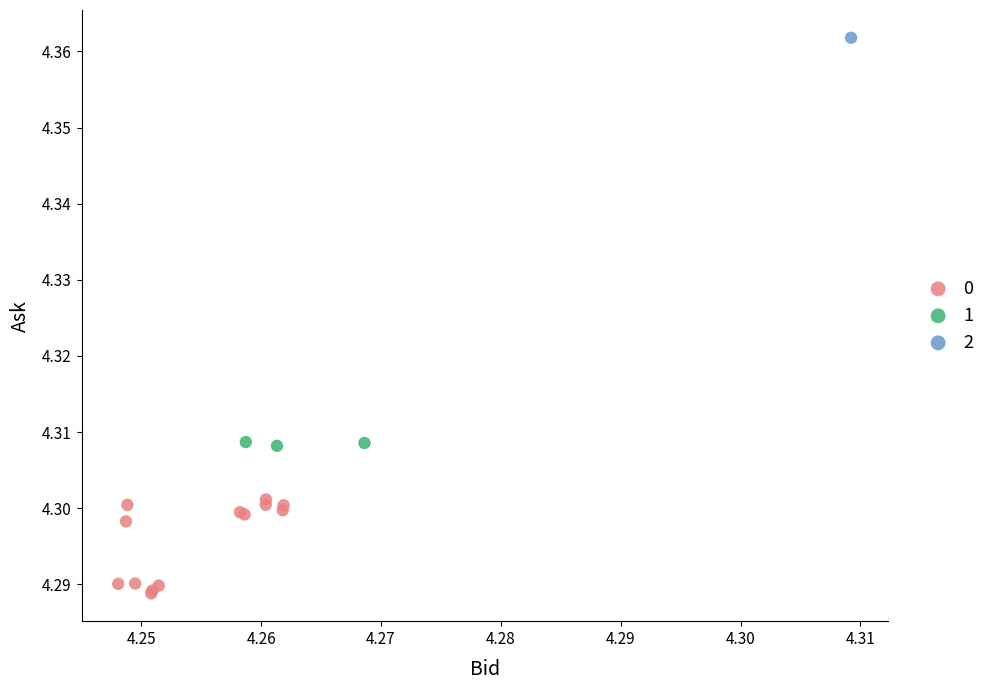

What are all the series names shown in the legend?

0, 1, 2